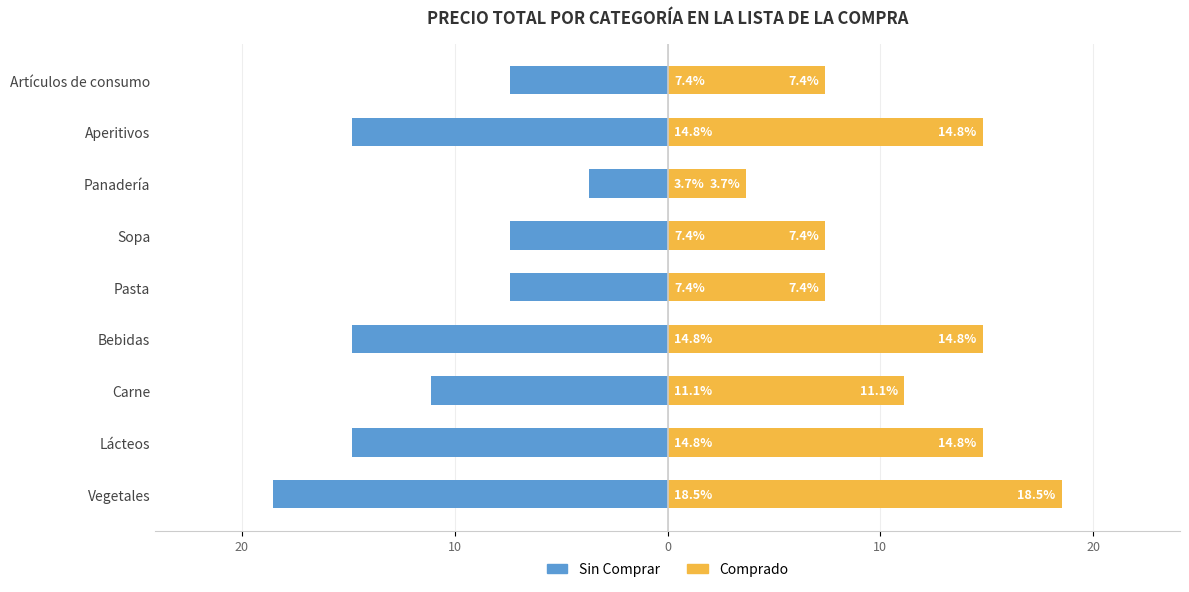

Are the bars grouped side by side (vs. stacked)?

Yes